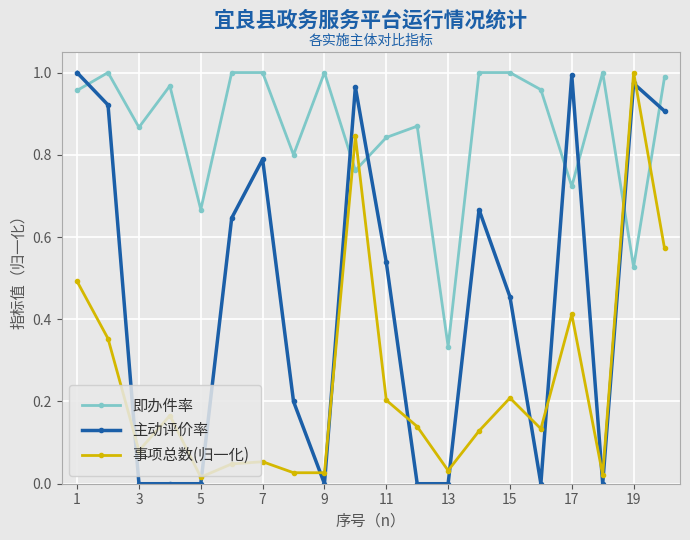

After their last crossing, which series has the higher values: 事项总数(归一化) or 主动评价率?

主动评价率